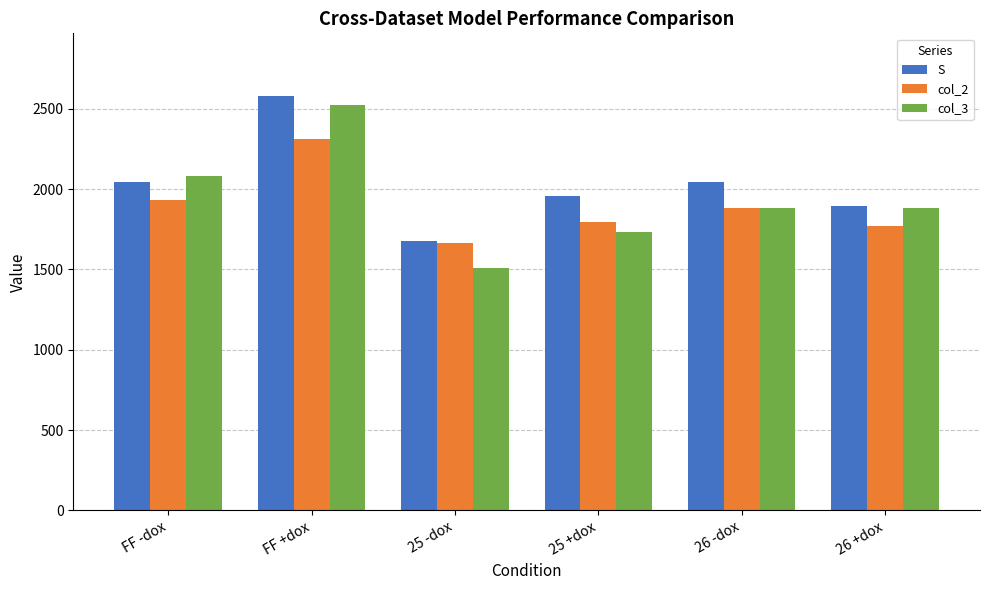

Are the bars horizontal?

No